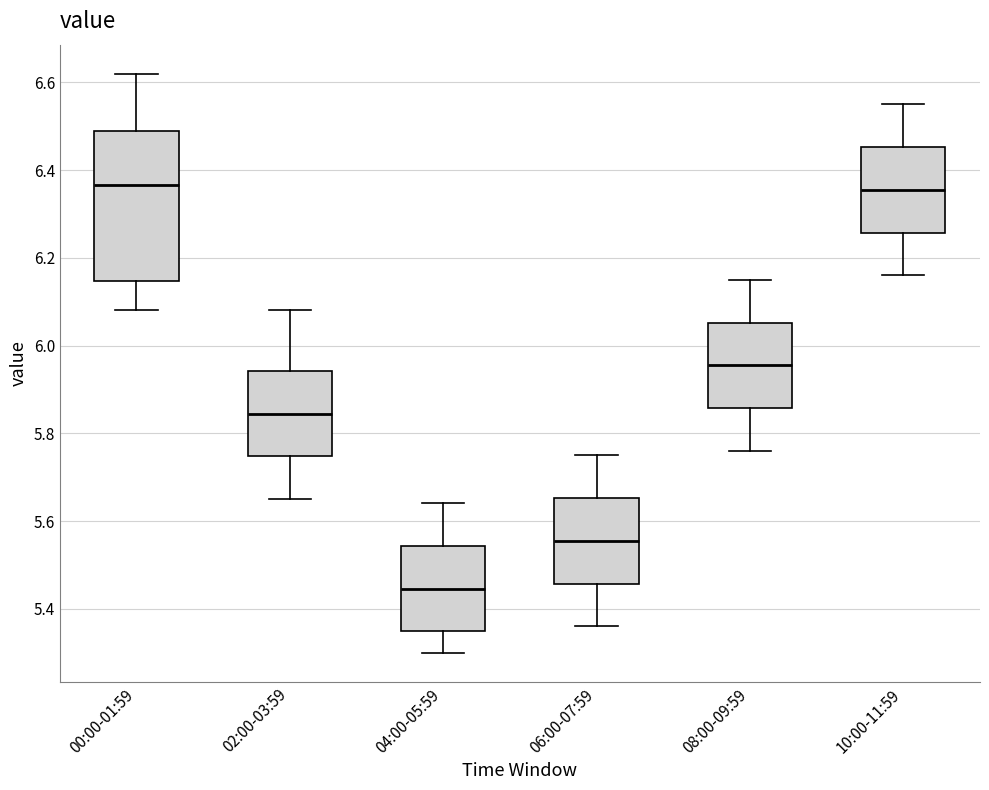

Where does the upper whisker of the box for 06:00-07:59 end on the y-axis? The values are not printed on the chart, so give them approximately, as read against the axis.

5.76